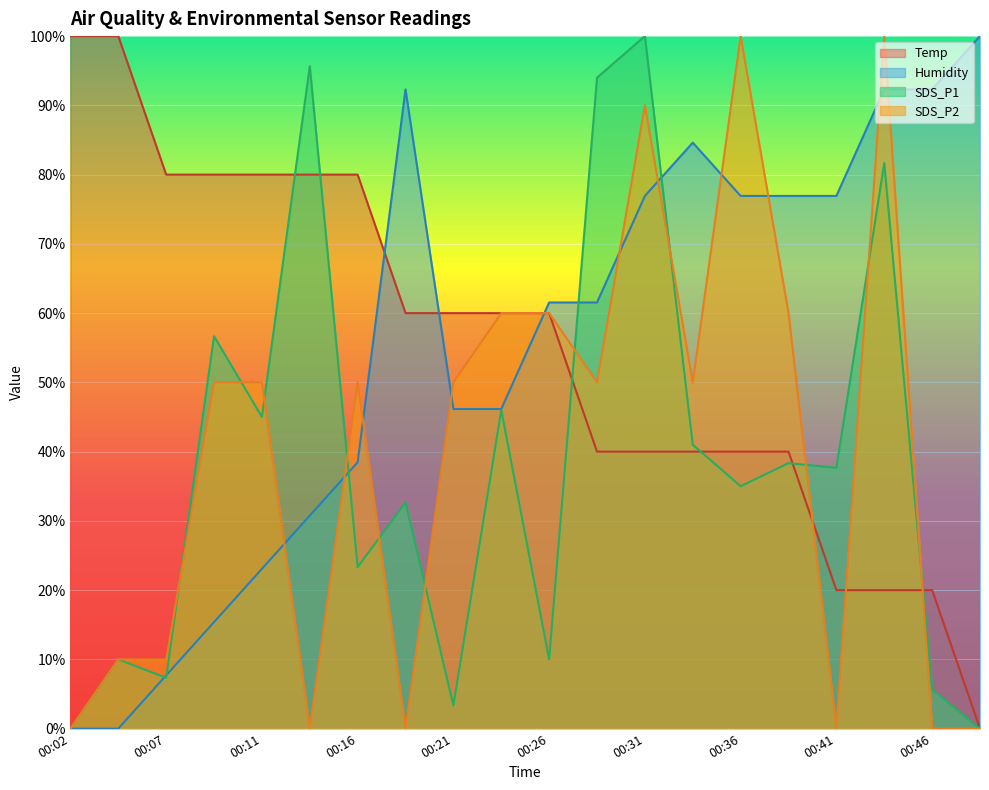

What is the sum of all Temp values?

1100.0